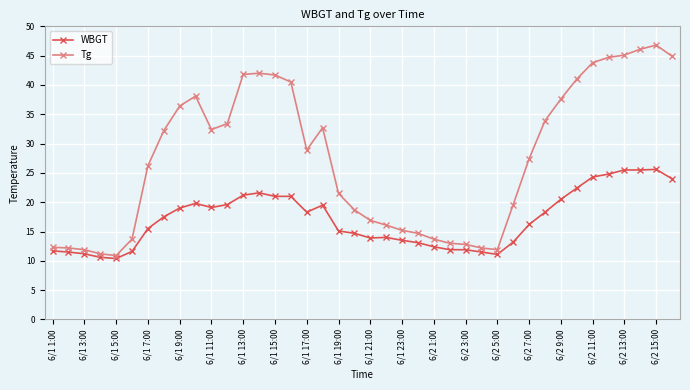

True or false: WBGT has more than 1 points higher than both neighbors.

True